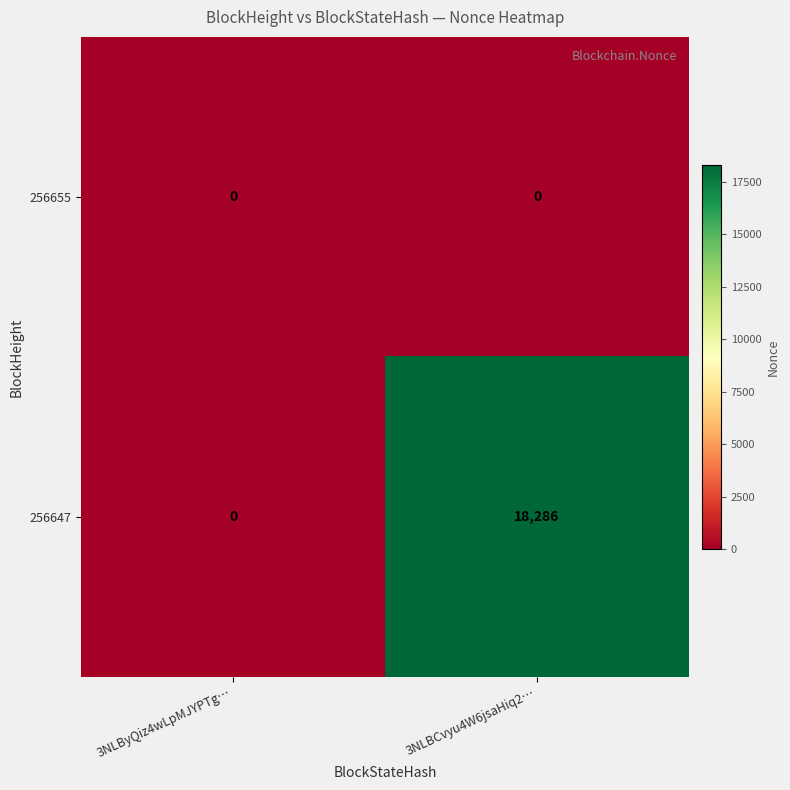

At which category does the chart reach its peak across all series?

3NLBCvyu4W6jsaHiq2…